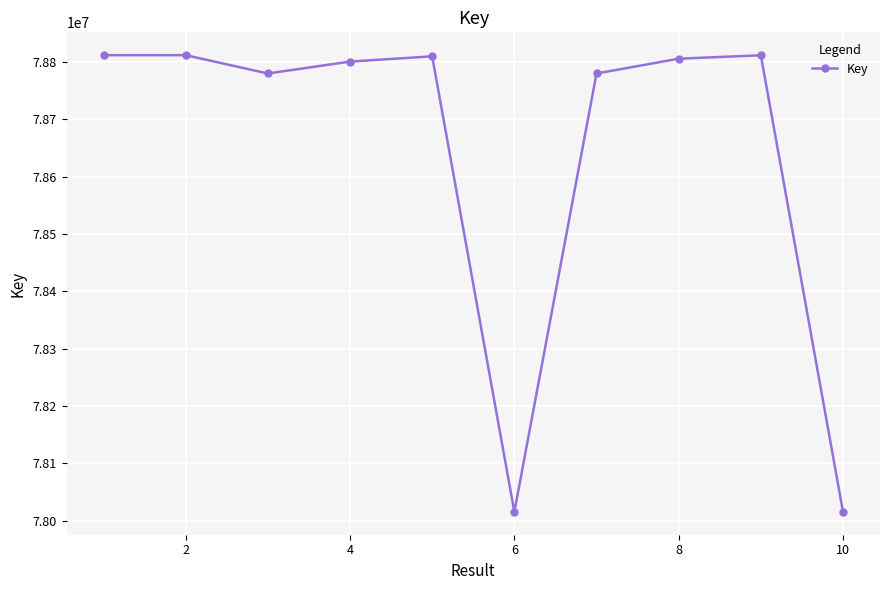

How many interior local valleys (lower than both neighbors) does the data have?

2